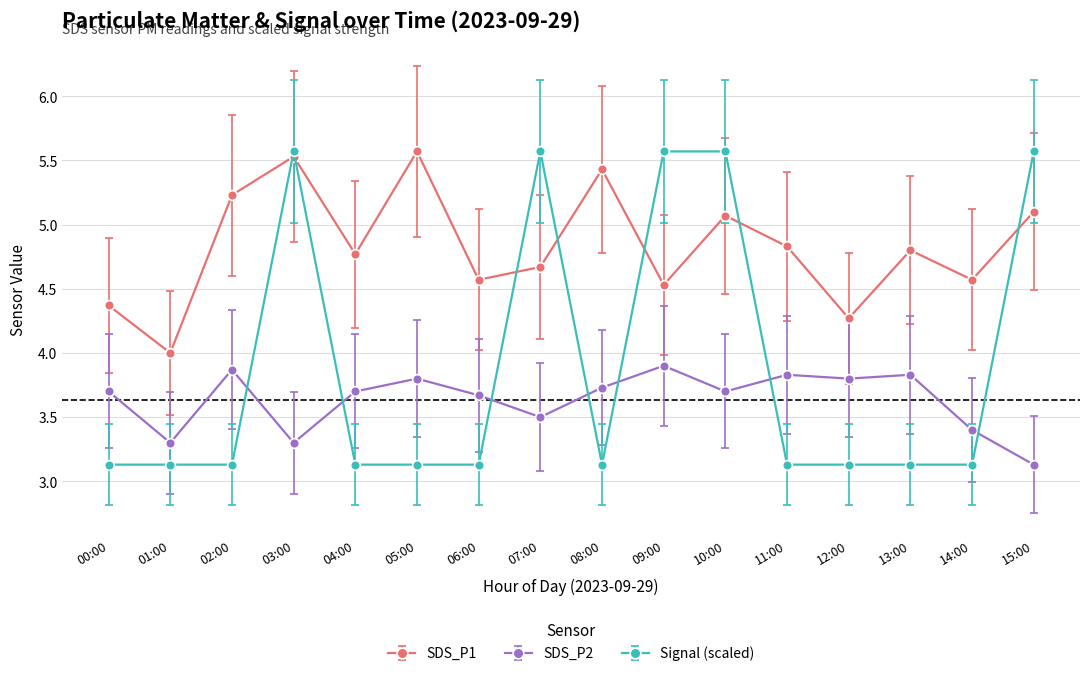

The SDS_P2 series shows 3.7 at 08:00. True or false?

True